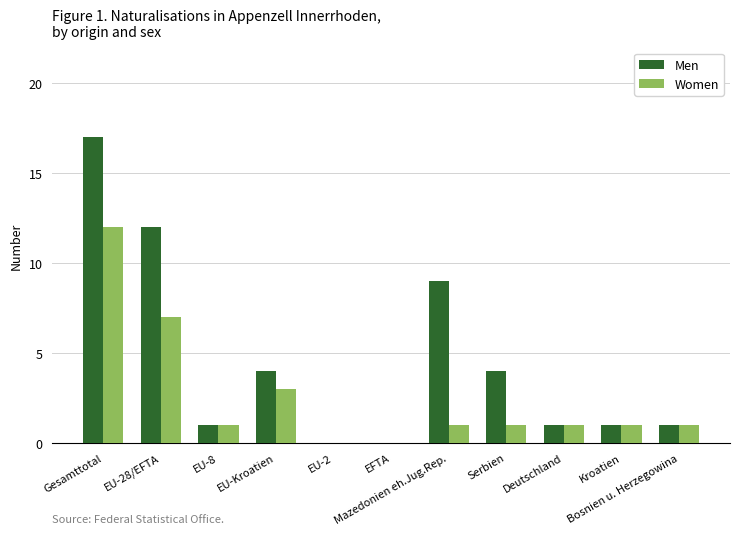

Which series has the largest total across all categories?

Men